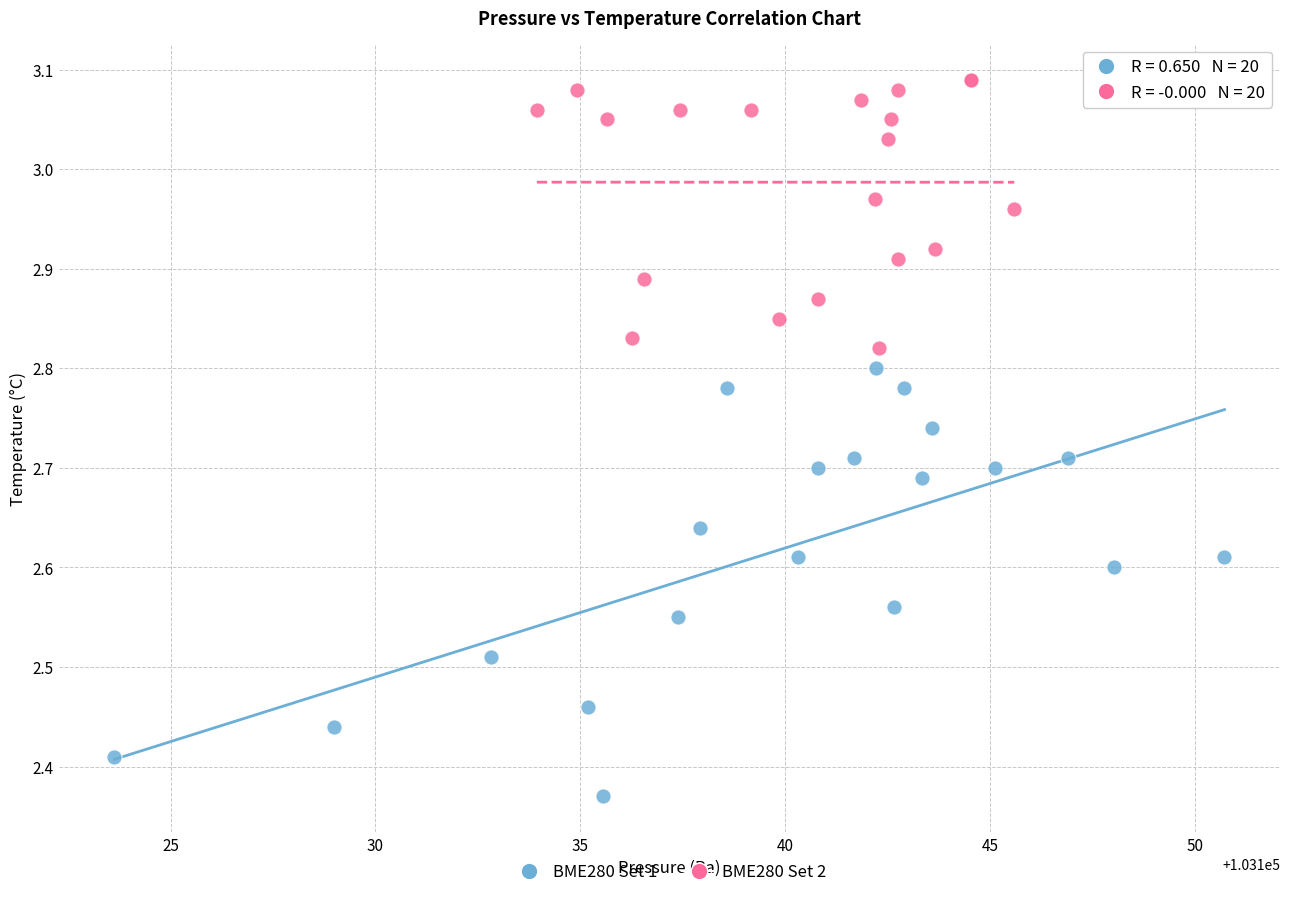

What are all the series names shown in the legend?

BME280 Set 1, BME280 Set 2